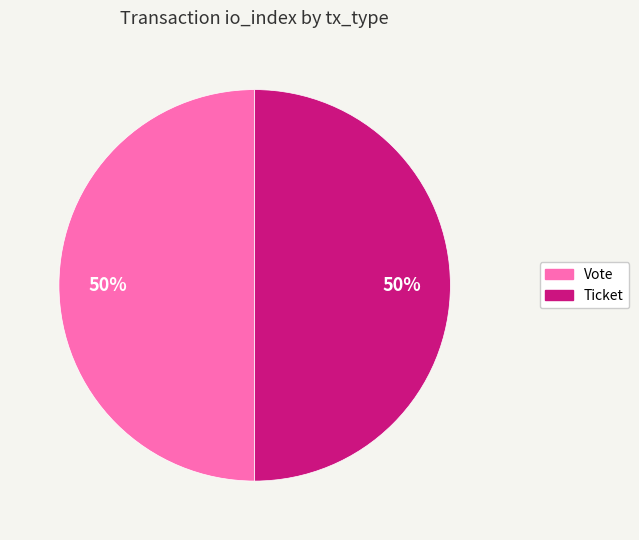

What is the ratio of the value at Vote to the value at Ticket?

1.0